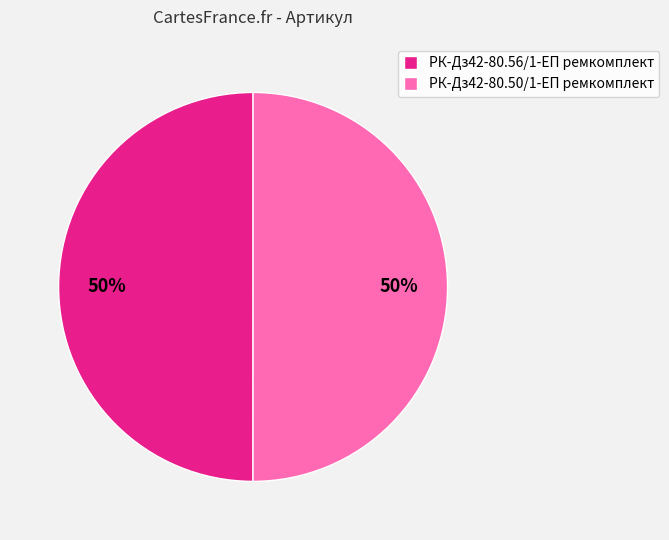

Is it true that РК-Дз42-80.56/1-ЕП ремкомплект is 58% of the pie?

False